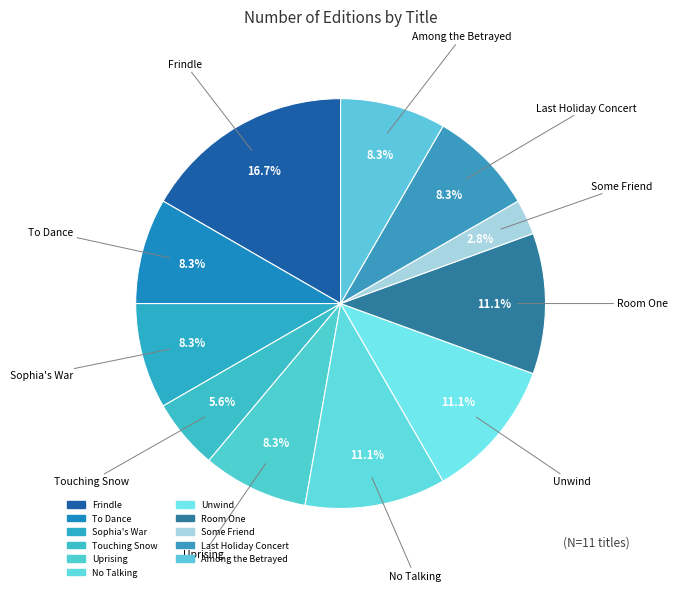

How many slices are in this pie chart?

11